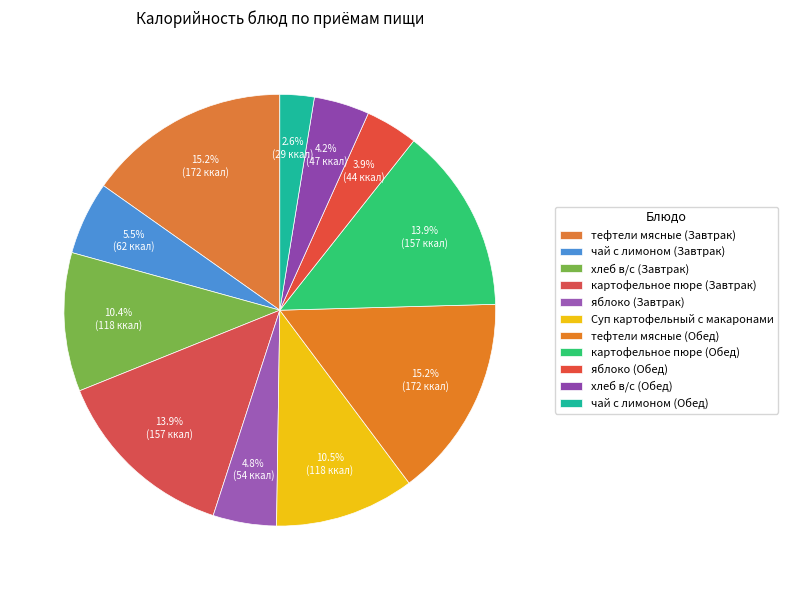

The яблоко (Обед) slice represents 10% of the pie. True or false?

False